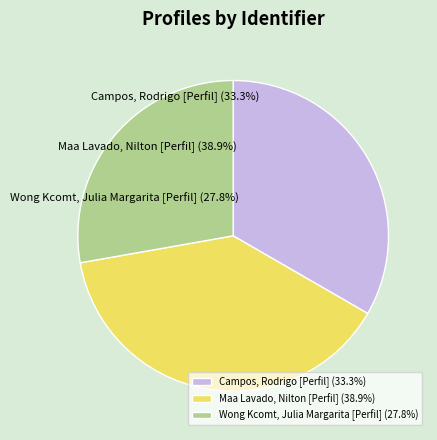

Is Campos, Rodrigo [Perfil] the majority of the pie?

No